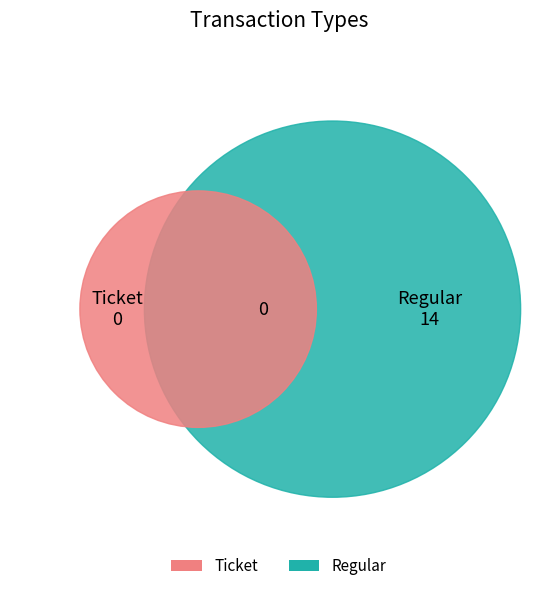

To the nearest percent, what is the difference between the Ticket and Regular slice percentages?

100%